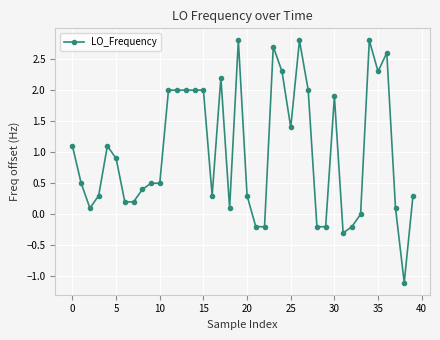

How many lines are shown in the chart?

1